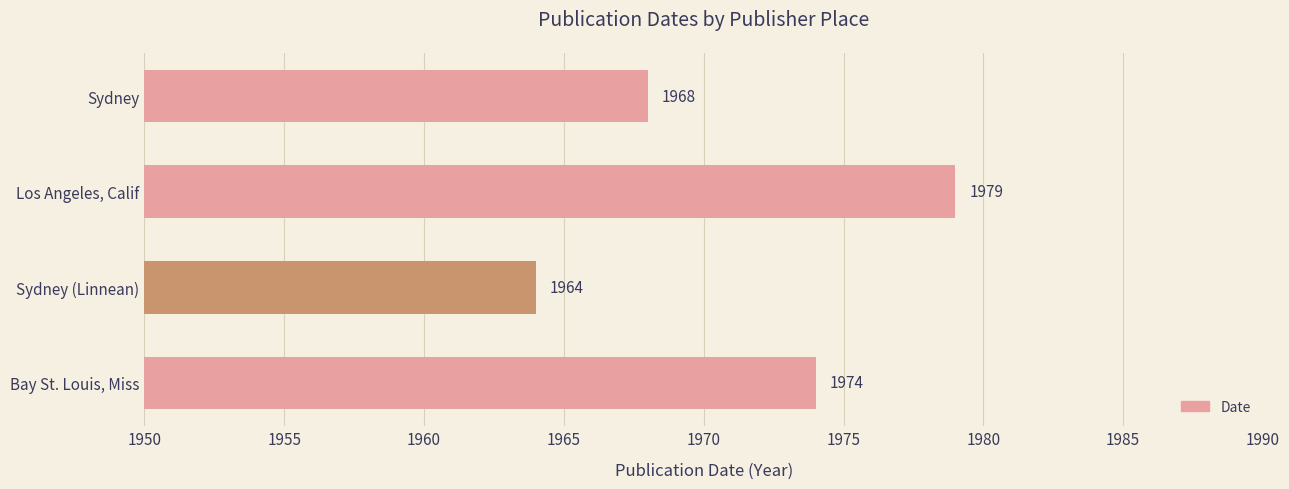

The chart shows a value of 2861 at Bay St. Louis, Miss. True or false?

False